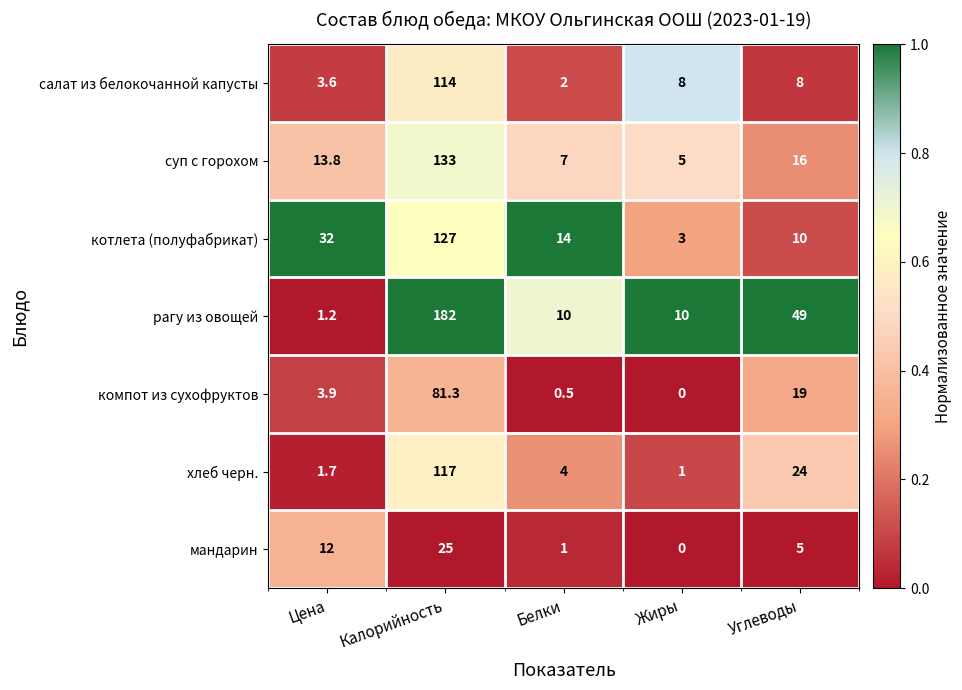

What is the difference between the maximum and second lowest values in the компот из сухофруктов series?

80.8